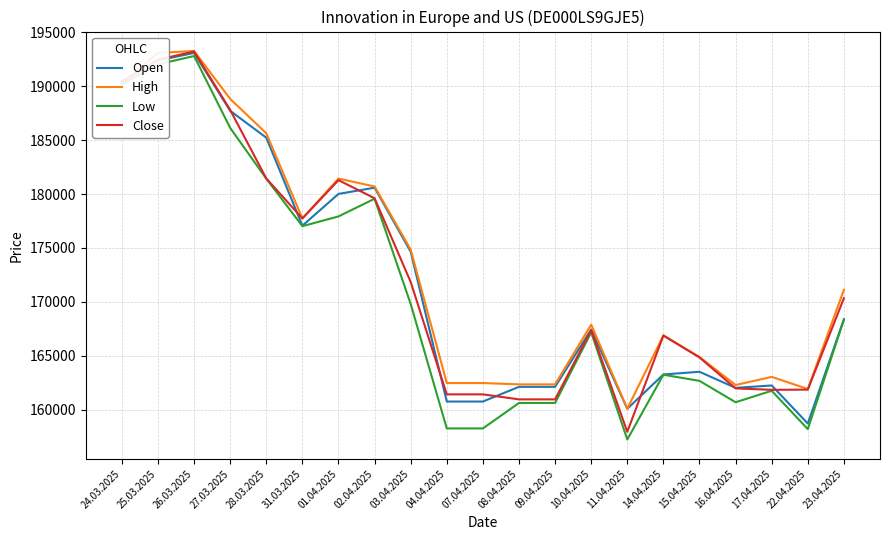

Is it true that Low equals 161738 at 17.04.2025?

True